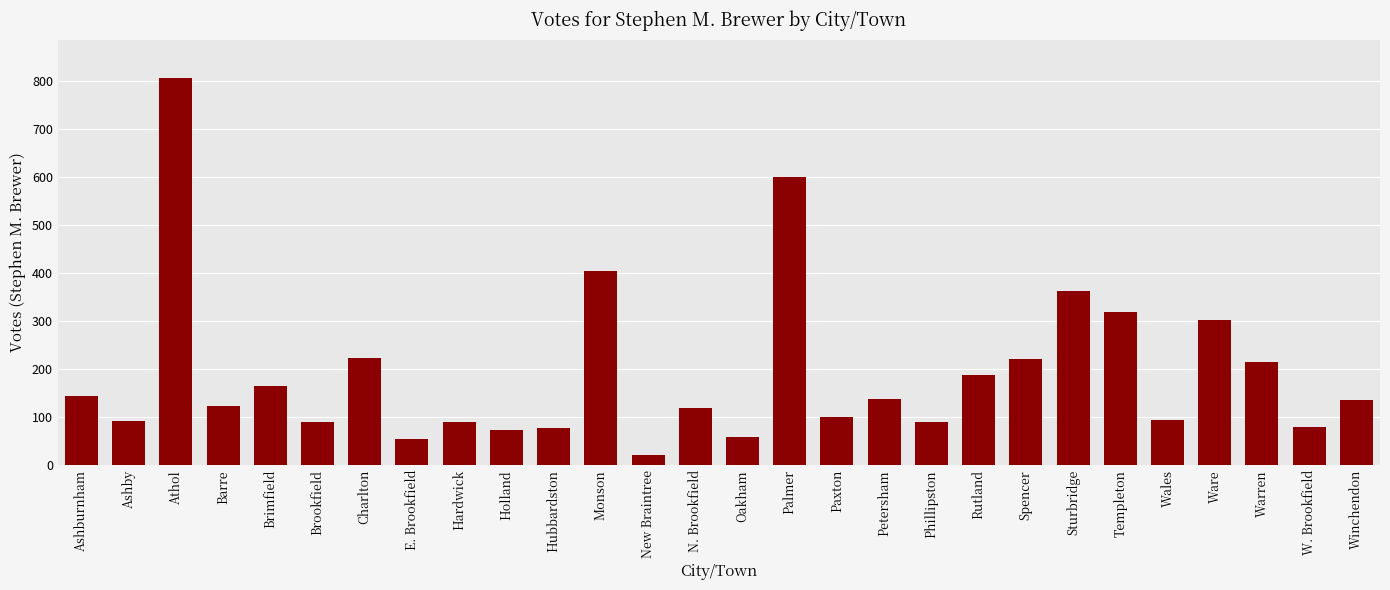

What is the label of the 1st bar from the right?

Winchendon